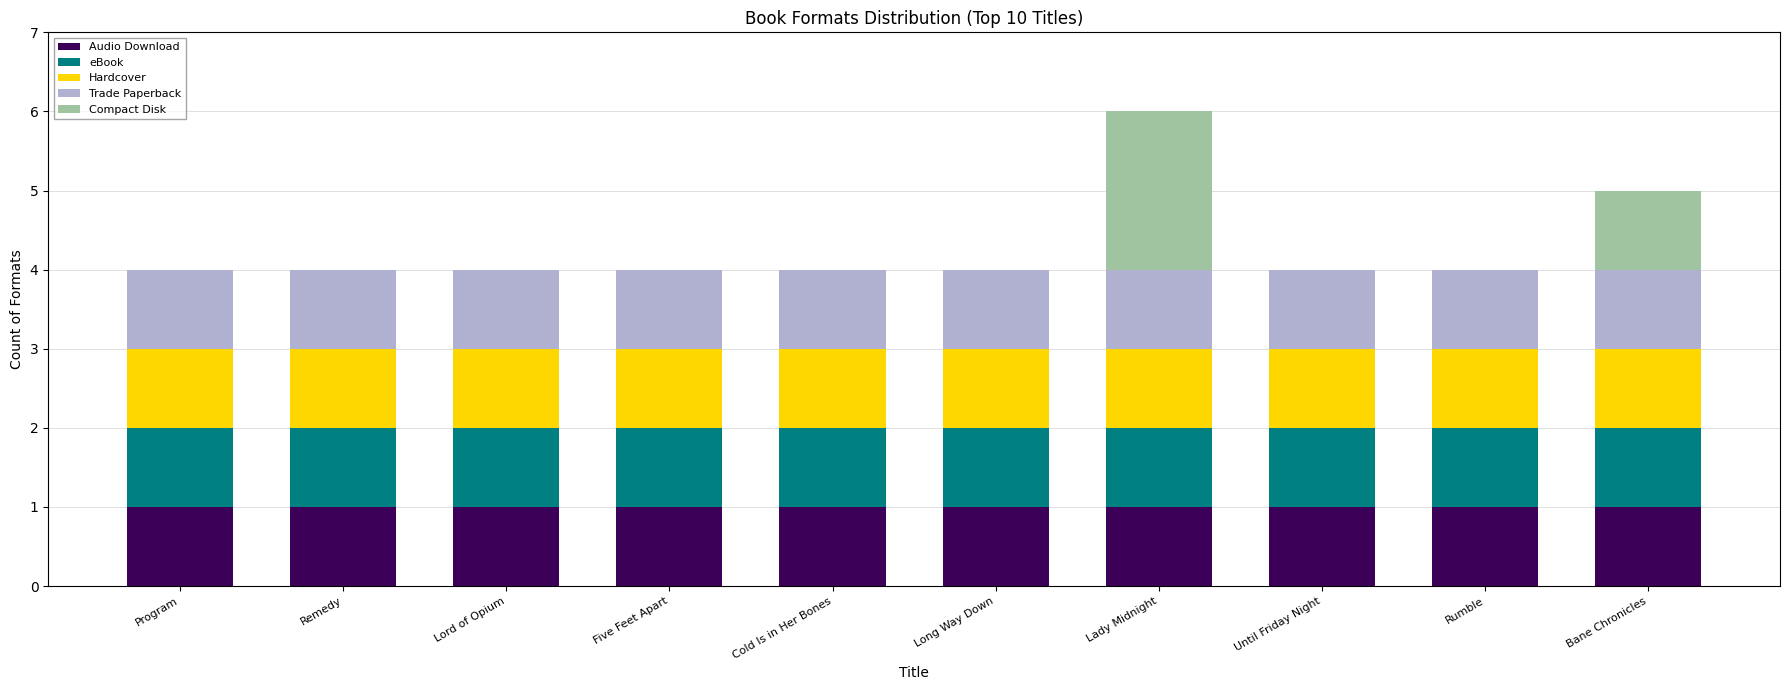

What is the total value across all series at Bane Chronicles?

5